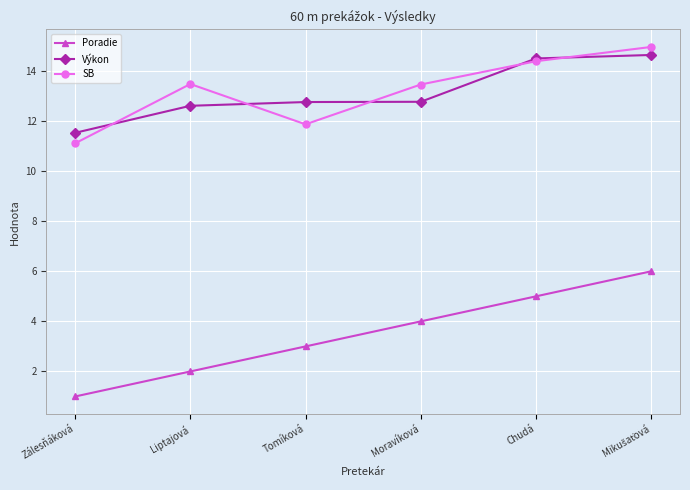

True or false: Výkon and Poradie intersect in this chart.

False